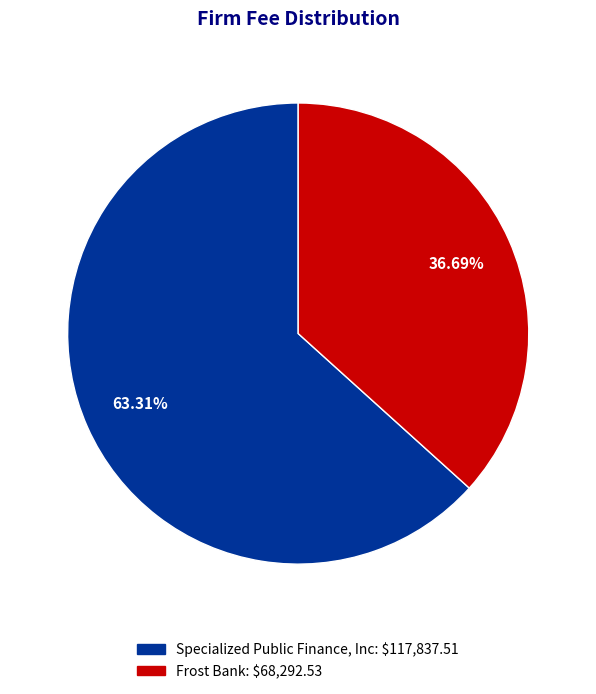

Rank the categories by value from lowest to highest.

Frost Bank, Specialized Public Finance, Inc